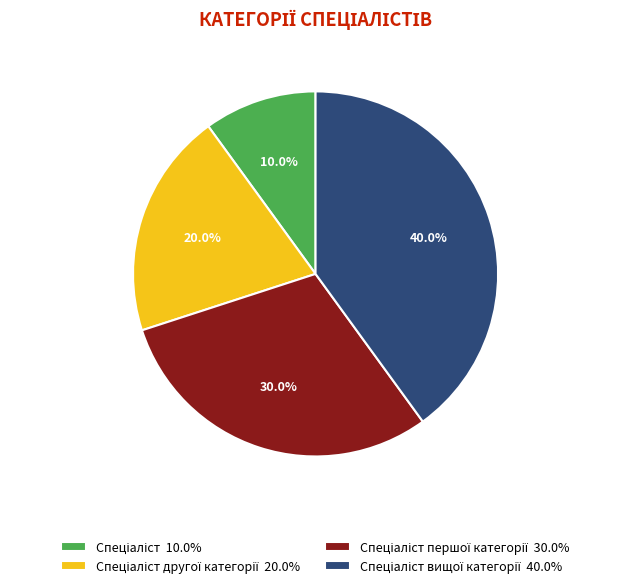

Is there any slice that represents more than half of the pie?

No